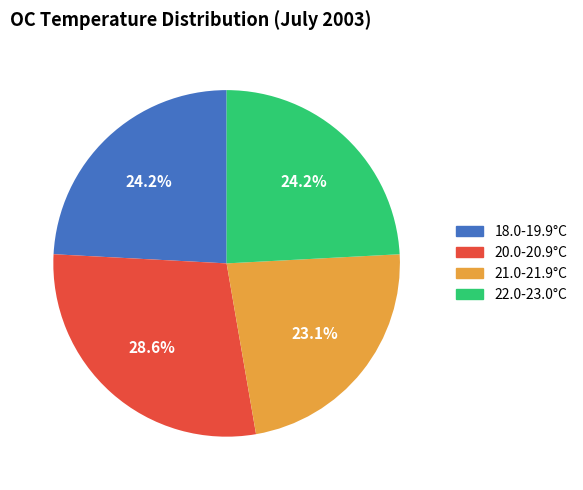

Is there any slice that represents more than half of the pie?

No